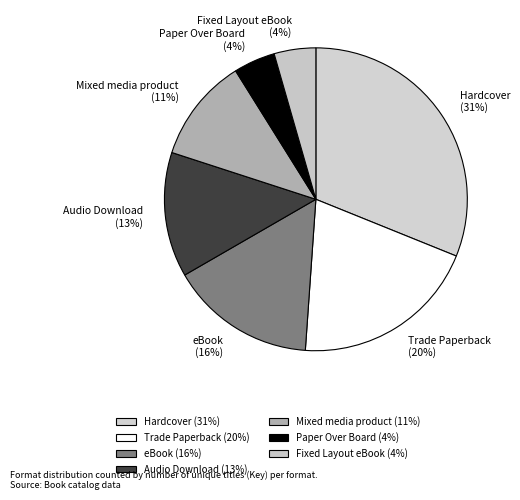

To the nearest percent, what is the difference between the Paper Over Board and Audio Download slice percentages?

9%